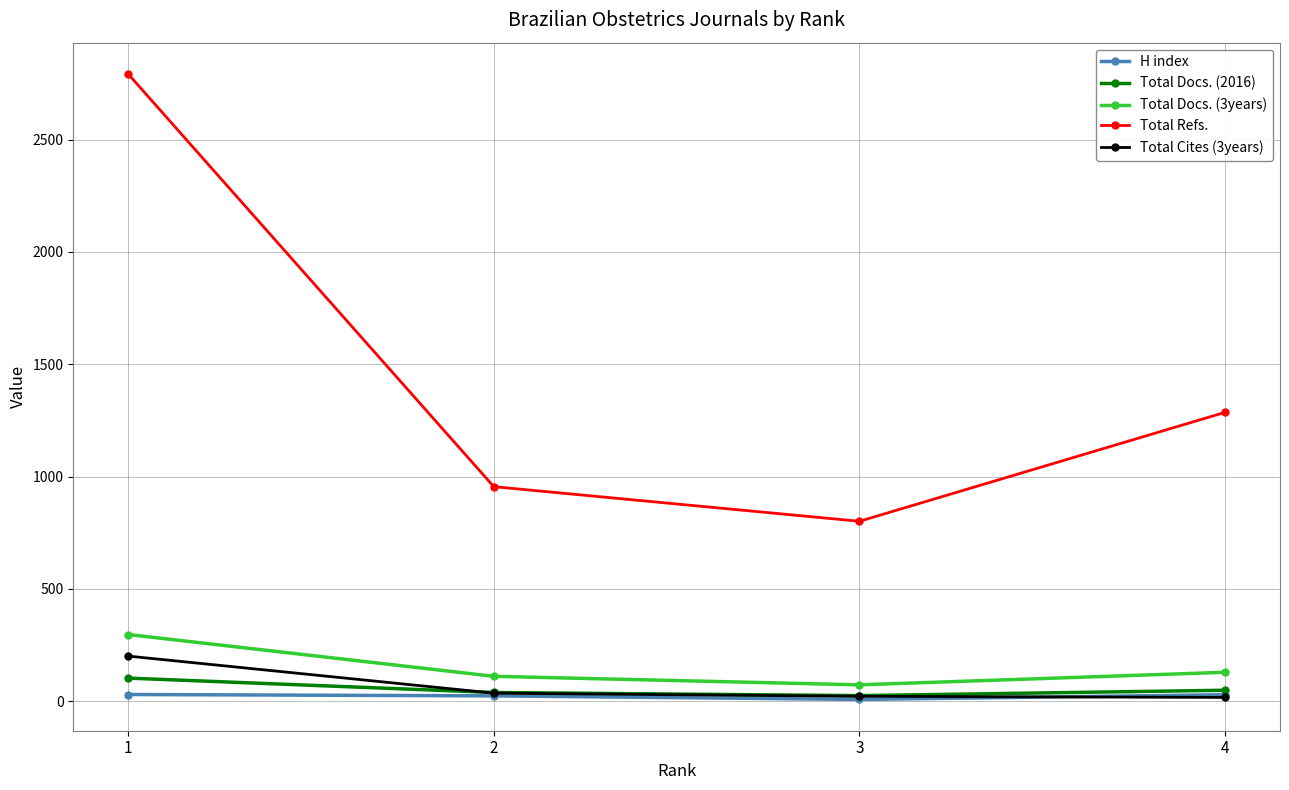

Which series has the largest range (max minus min)?

Total Refs.